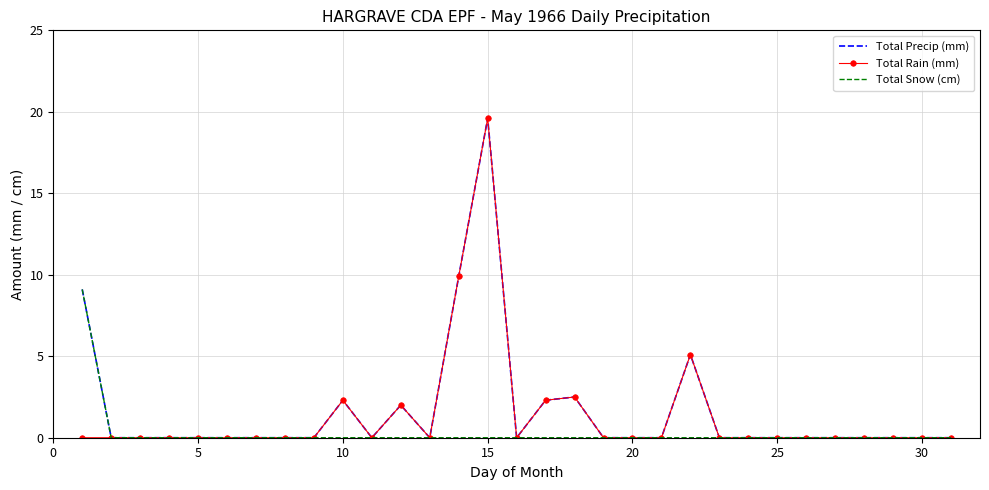

What is the highest value of the Total Snow (cm) series?

9.1